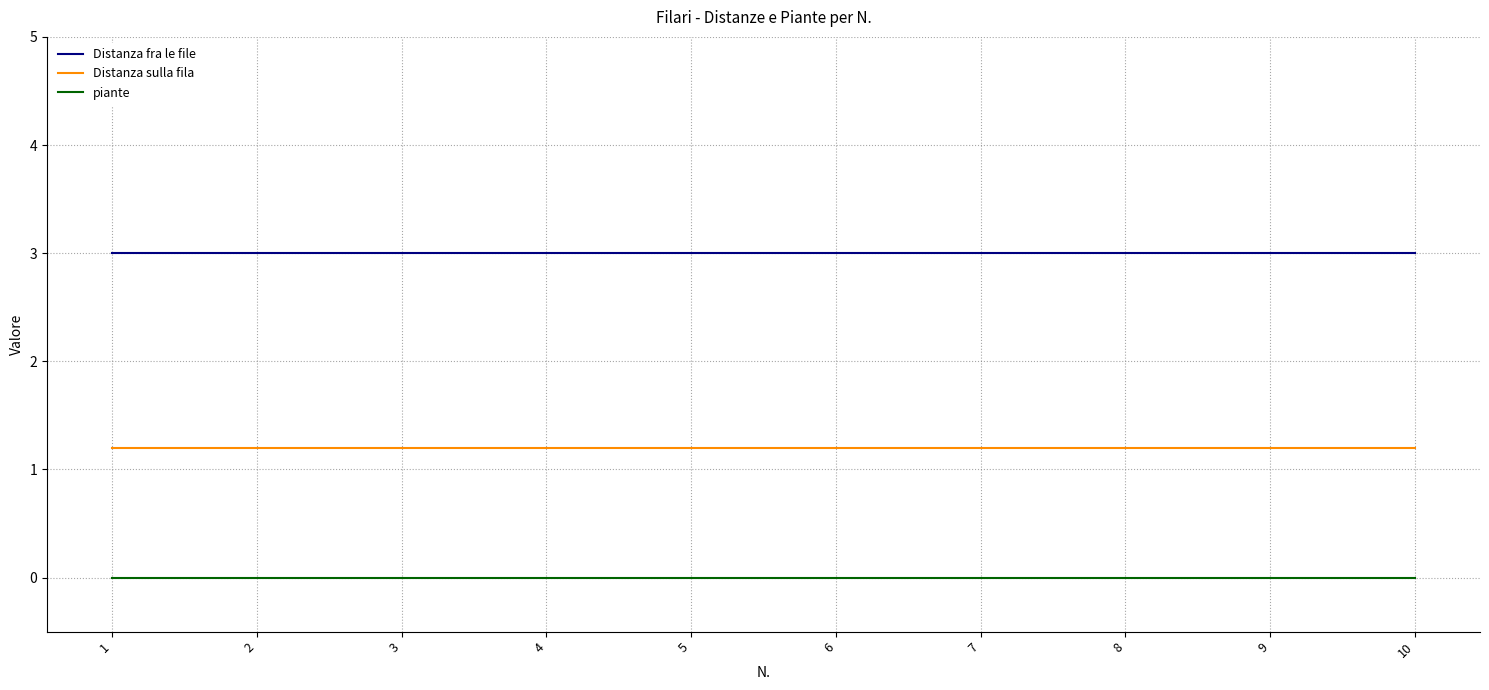

True or false: Distanza sulla fila and piante intersect in this chart.

False